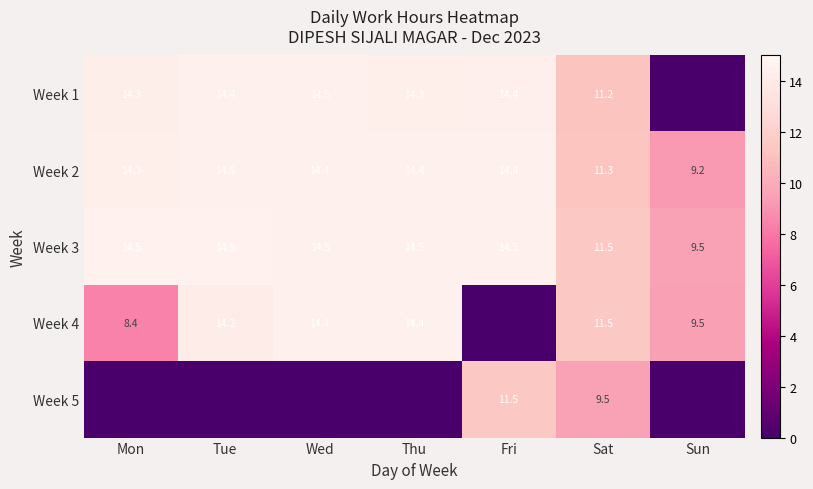

Read the Week 2 value at Wed.

14.4